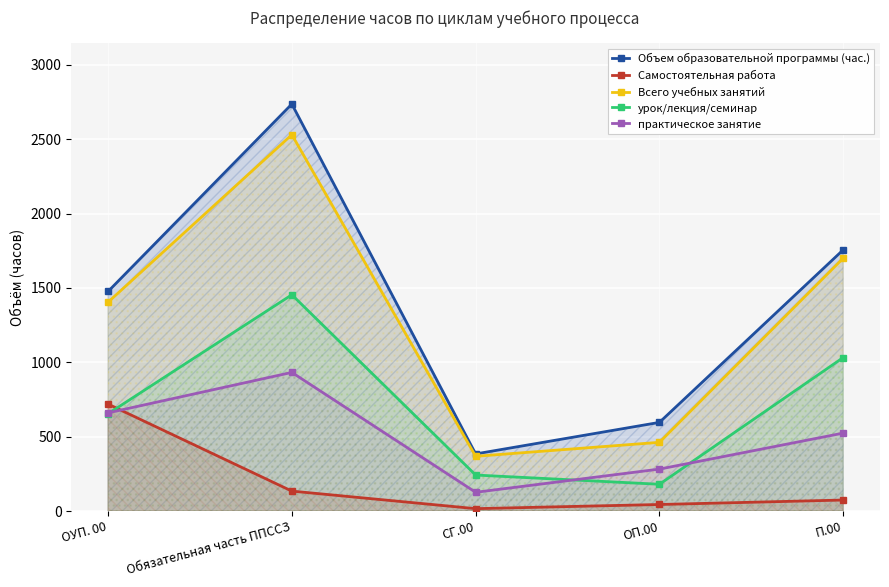

Is it true that урок/лекция/семинар equals 53 at СГ.00?

False